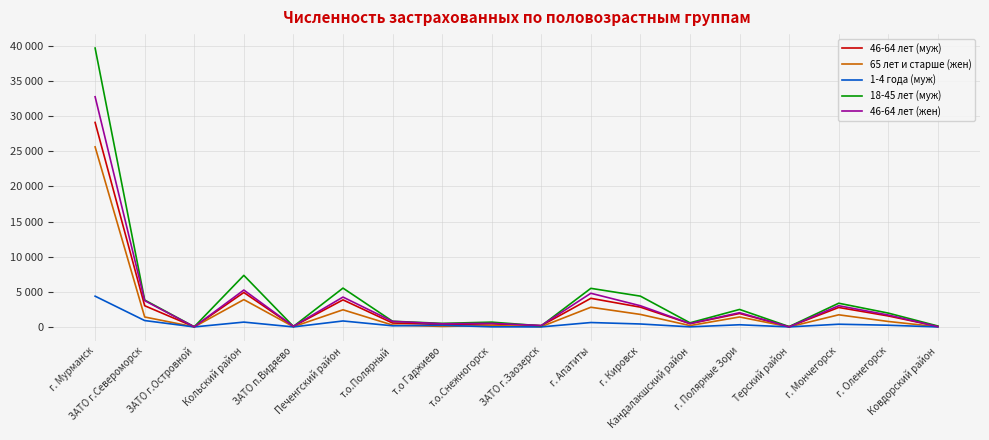

At which category does 1-4 года (муж) reach its first local peak?

Кольский район